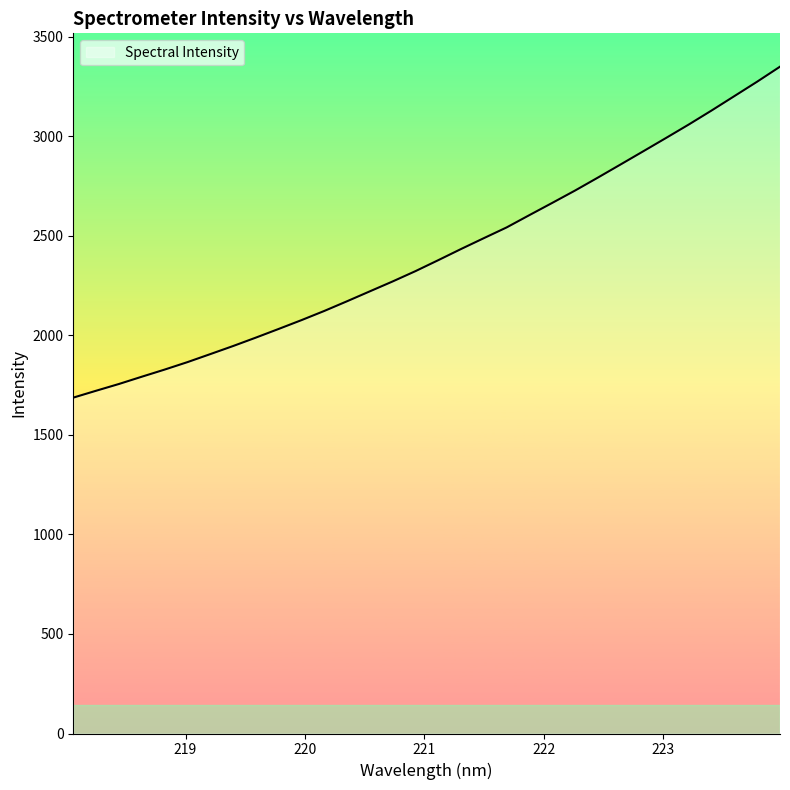

Reading left to right, extract all data points from this chart.

1687.3	1721.9	1755.8	1792.3	1828.1	1865.6	1905.8	1946.4	1988.8	2032.3	2076.6	2122.7	2171.5	2221.3	2271.0	2322.8	2377.9	2433.9	2488.5	2542.4	2604.3	2665.5	2727.5	2792.4	2858.6	2925.1	2992.1	3059.8	3130.1	3202.4	3274.8	3349.9